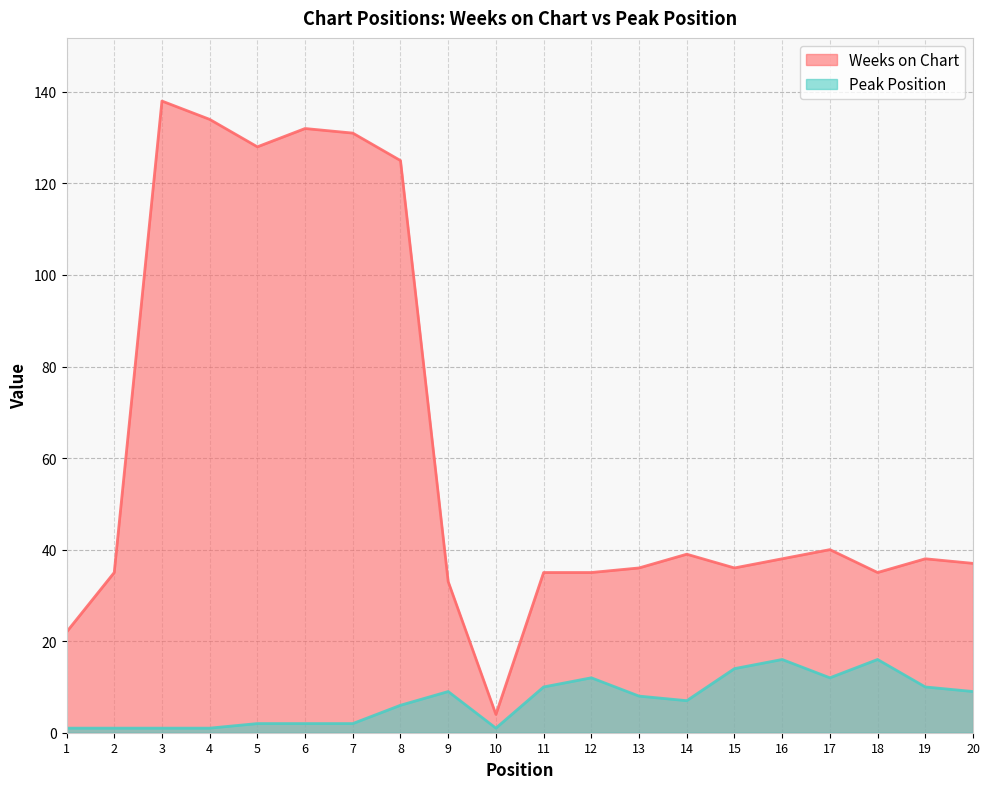

True or false: Weeks on Chart and Peak Position cross at least once.

False